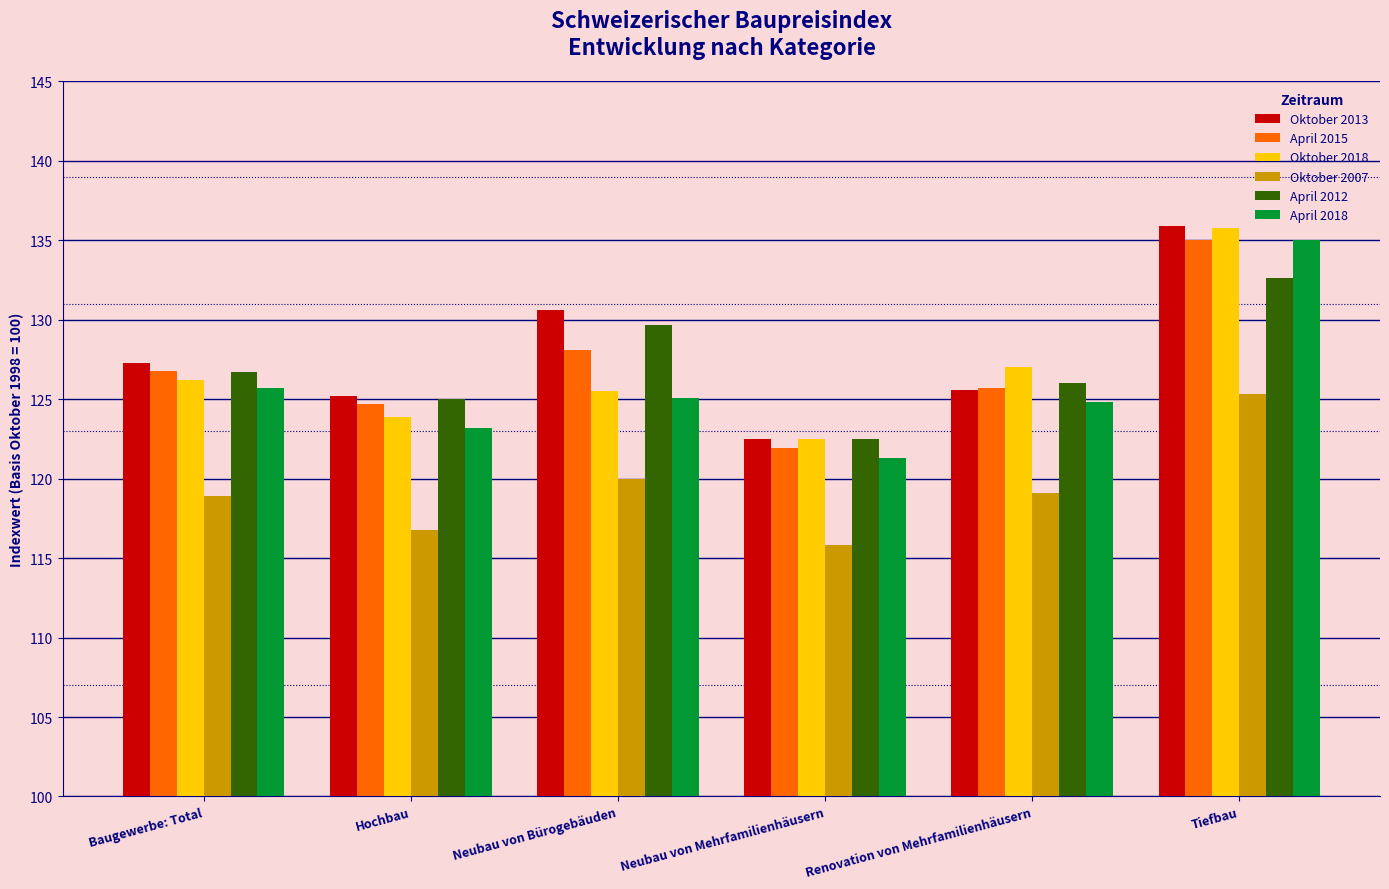

What is the label of the 6th bar from the right?

Baugewerbe: Total